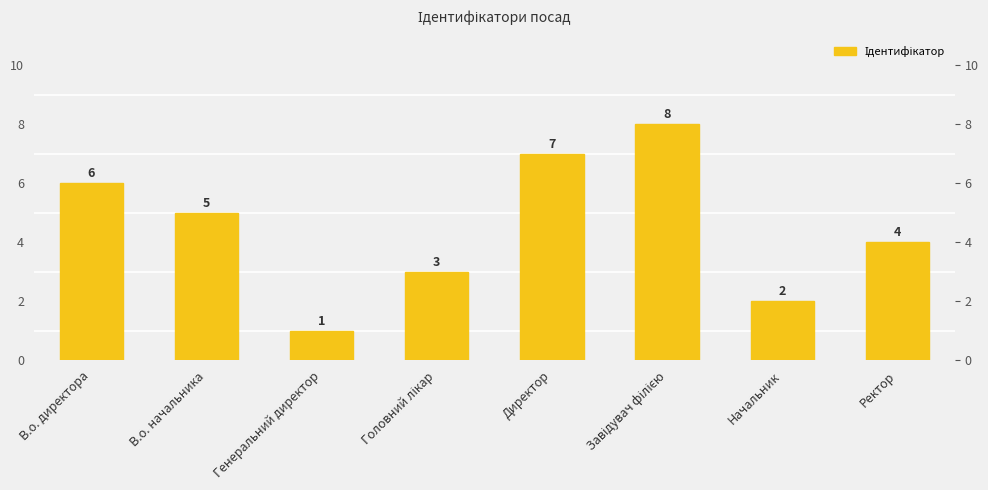

Which label corresponds to the smallest value in the chart?

Генеральний директор